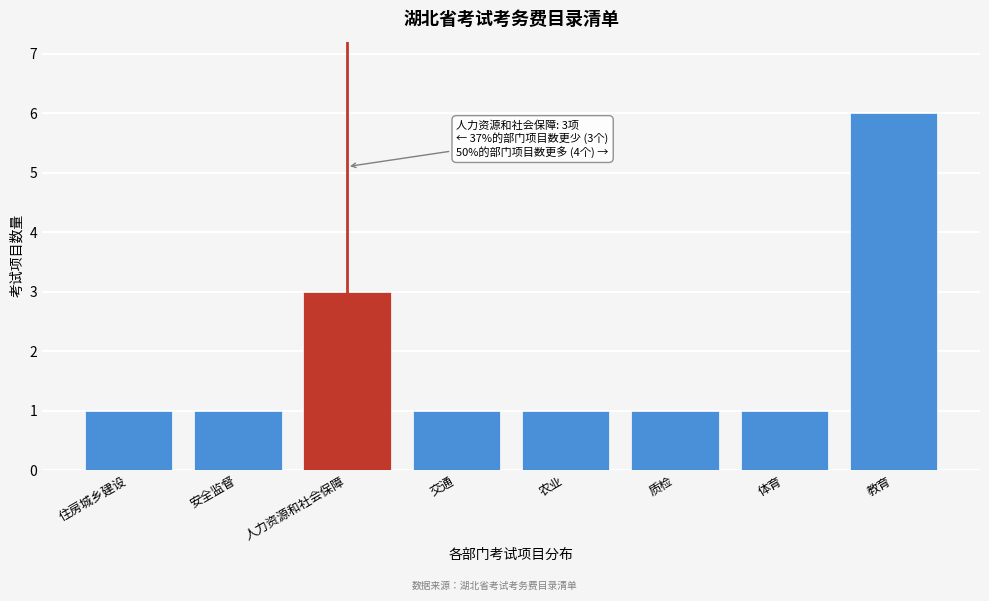

Reading left to right, transcribe all the data shown in this chart.

住房城乡建设=1	安全监督=1	人力资源和社会保障=3	交通=1	农业=1	质检=1	体育=1	教育=6